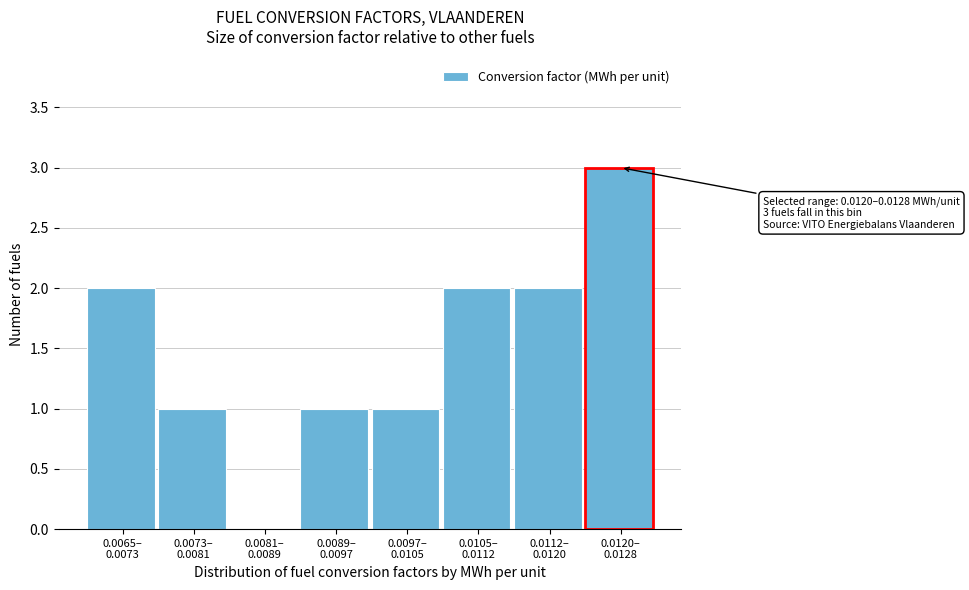

What is the sum of all values?

12